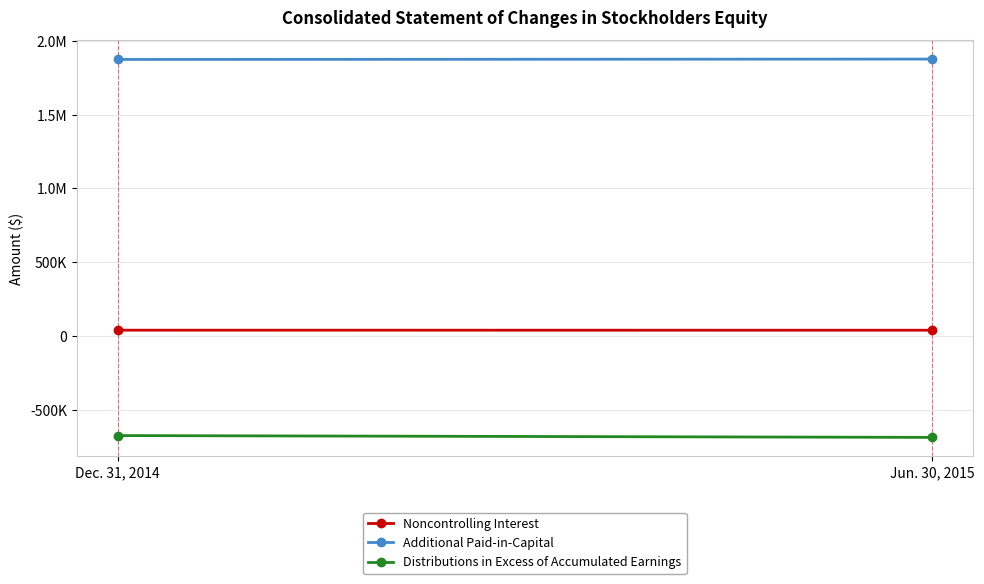

Which series has the widest spread of values?

Distributions in Excess of Accumulated Earnings